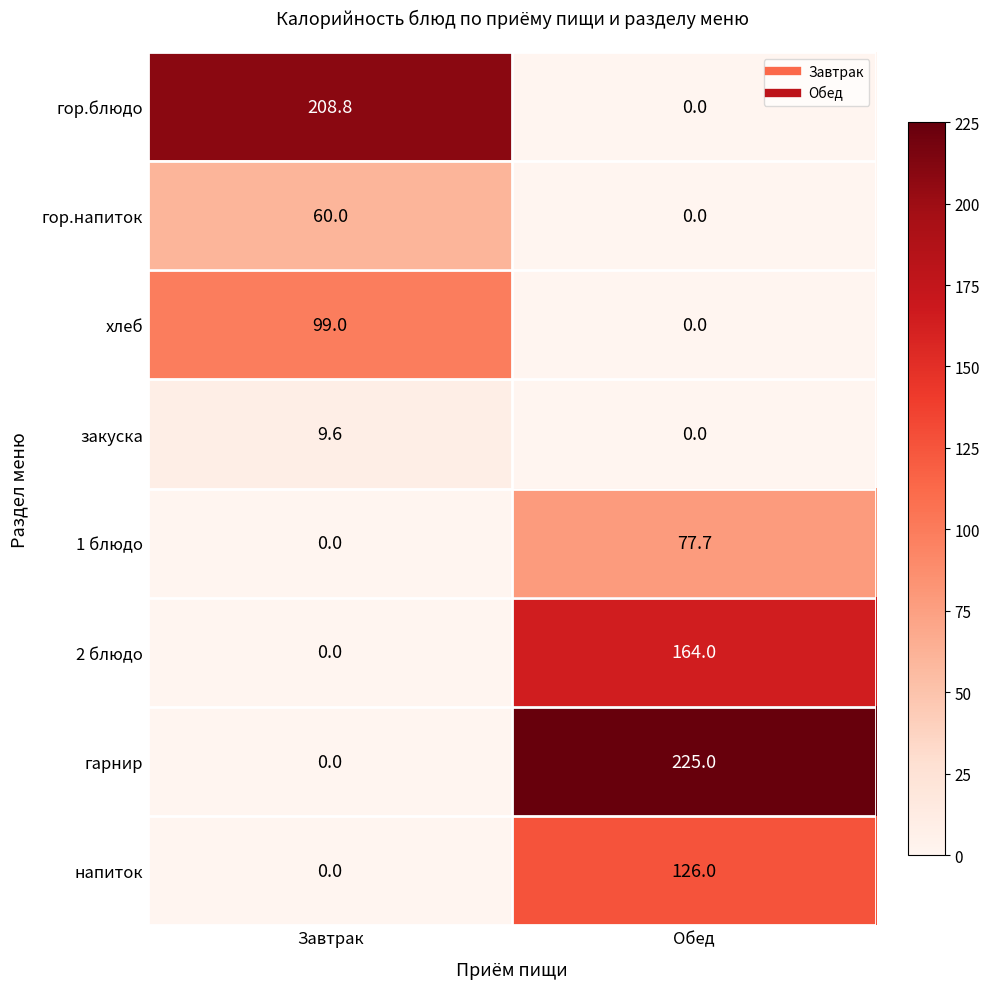

What is the difference between the закуска values at Обед and Завтрак?

9.6